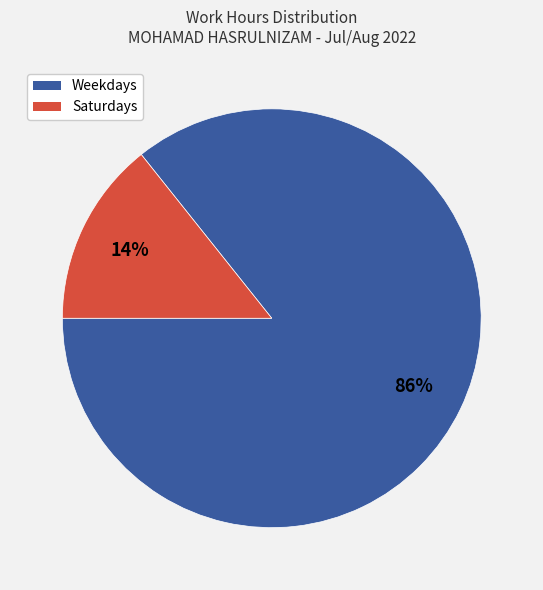

Is there any slice that represents more than half of the pie?

Yes